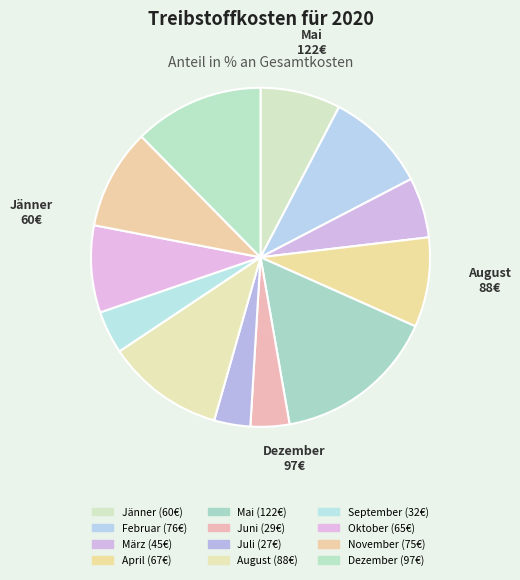

How many slices are in this pie chart?

12